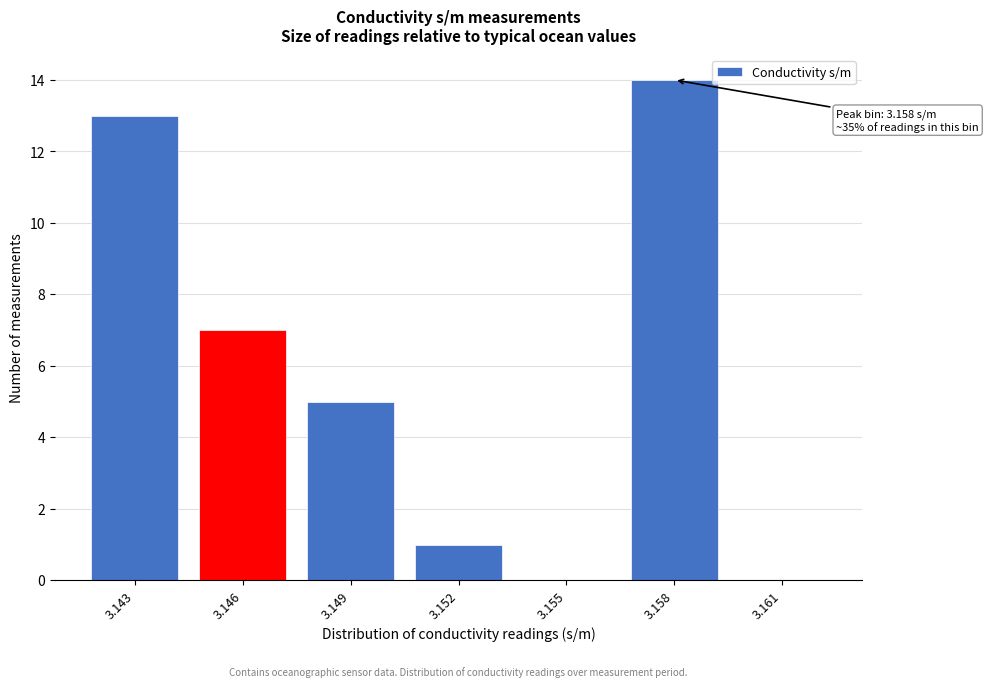

Reading left to right, transcribe all the data shown in this chart.

3.143=13	3.146=7	3.149=5	3.152=1	3.155=0	3.158=14	3.161=0